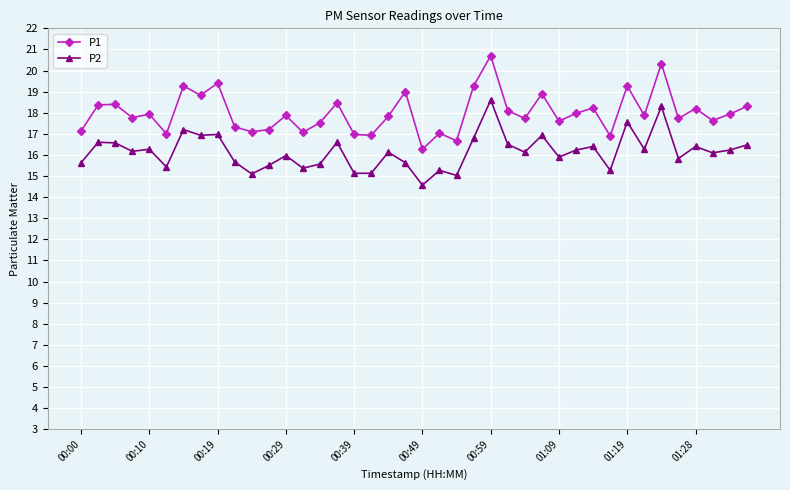

True or false: P1 and P2 cross at least once.

False